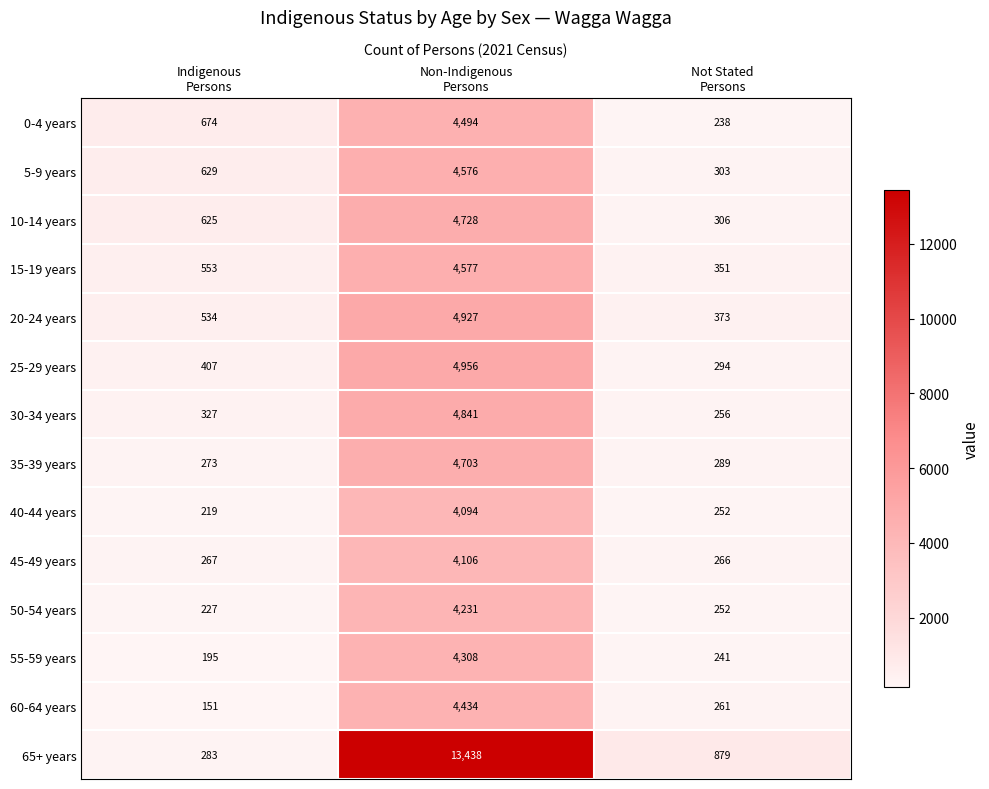

Rank the series by their maximum value, from lowest to highest.

40-44 years, 45-49 years, 50-54 years, 55-59 years, 60-64 years, 0-4 years, 5-9 years, 15-19 years, 35-39 years, 10-14 years, 30-34 years, 20-24 years, 25-29 years, 65+ years